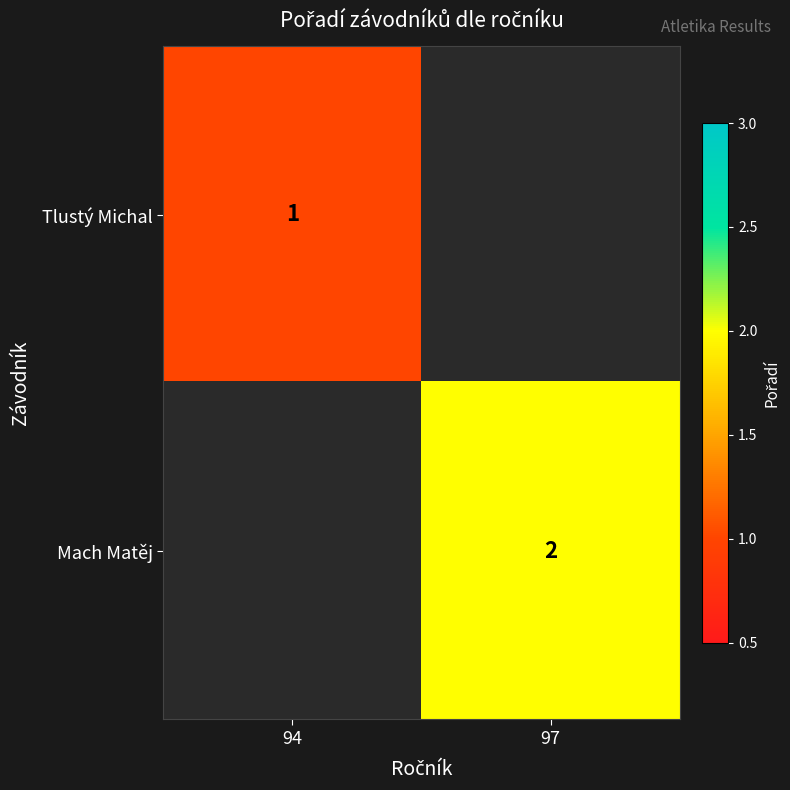

Between 97 and 94, which is larger?

94